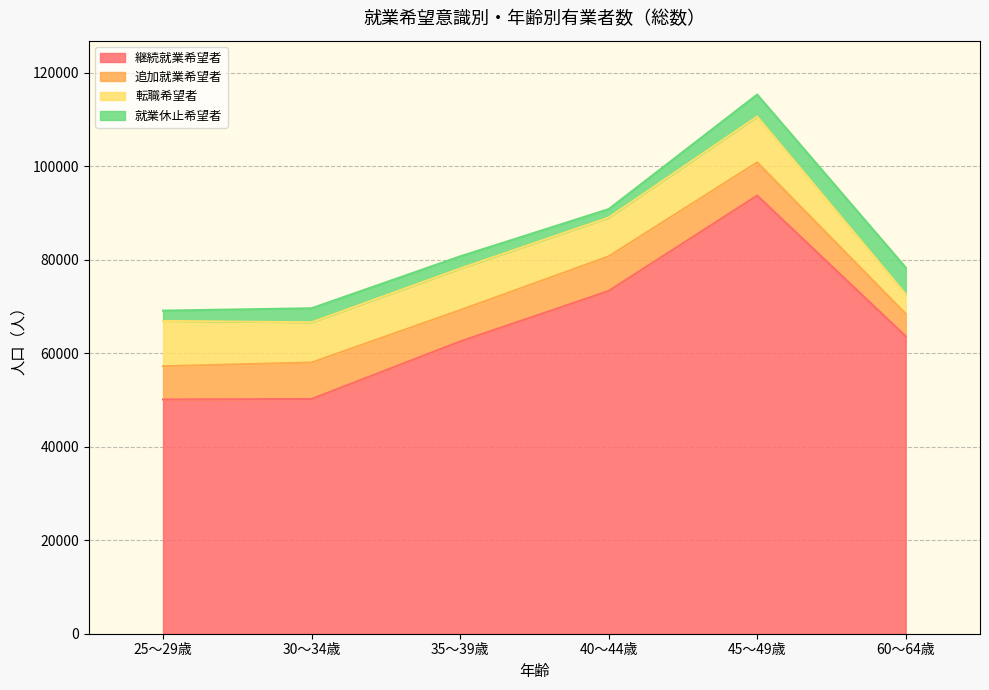

How many lines are shown in the chart?

4